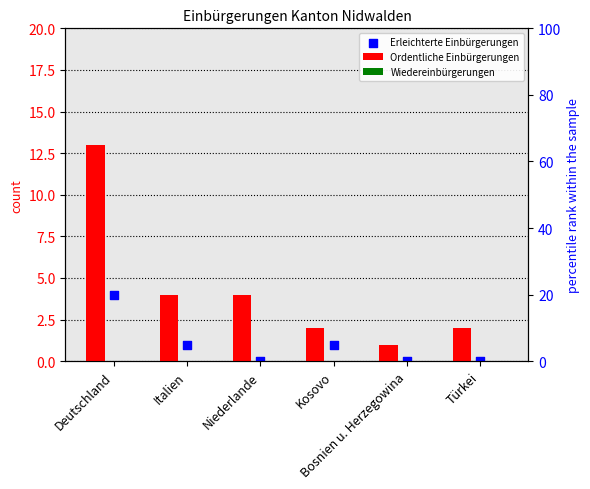

Approximately how many times larger is the value at Deutschland compared to Kosovo?

4.0